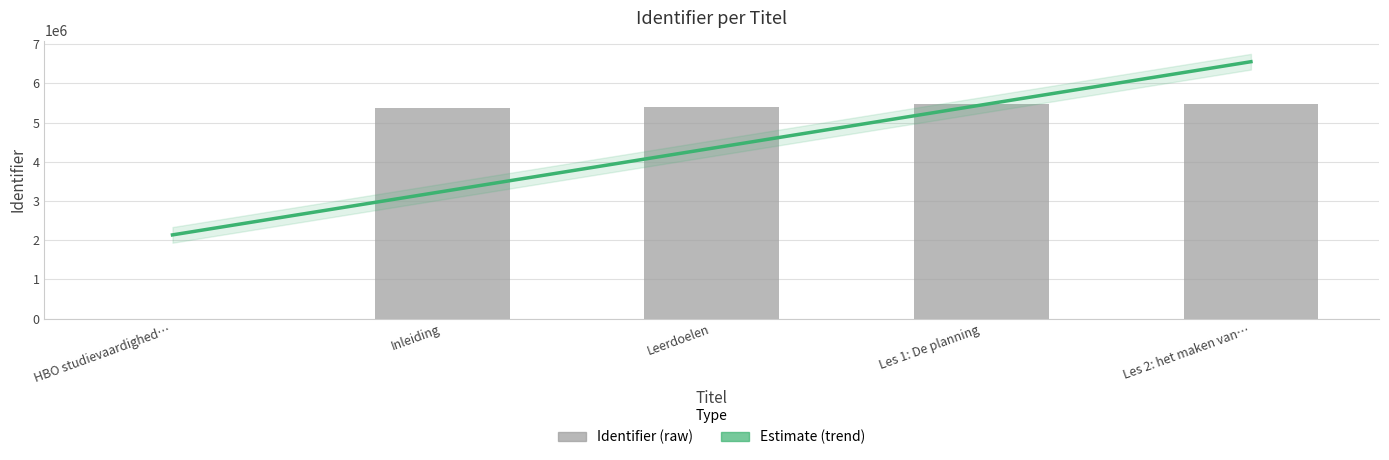

Read the value at Les 1: De planning, to the nearest 100.

5468200